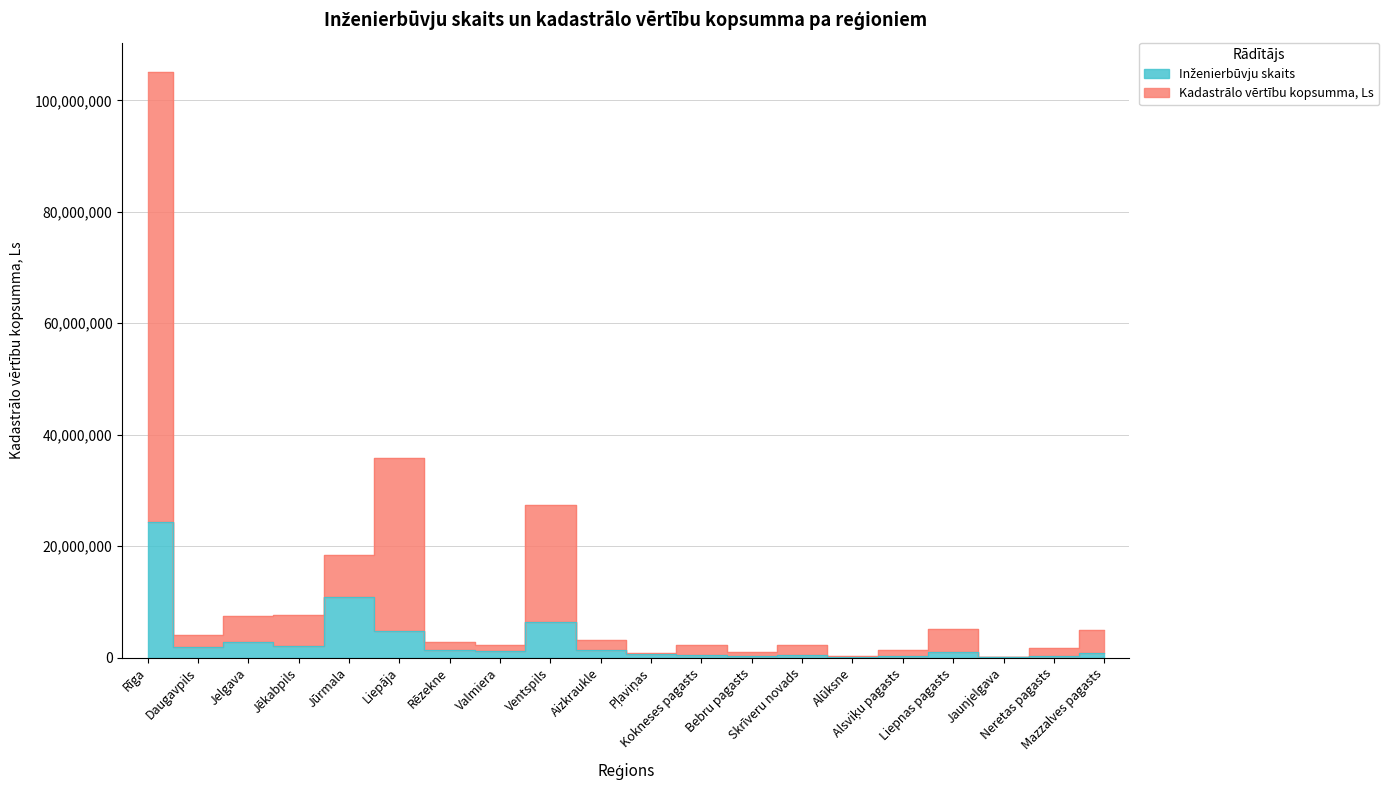

Reading right to left, extract all data points from this chart.

Kadastrālo vērtību kopsumma, Ls: 4887841.0	1741253.4	141680.2	5058973.2	1415860.9	315097.1	2230568.1	1040538.7	2303703.4	890387.8	3199621.4	27350535.2	2342778.4	2747642.8	35794138.4	18457505.9	7662216.4	7475359.9	4004914.3	105103957.4
Inženierbūvju skaits: 754160.0	243277.4	72983.2	924454.2	291932.9	182458.1	462227.1	218949.7	437899.4	583865.8	1289370.4	6410360.2	1094748.4	1338025.8	4780401.4	10789353.9	2043530.4	2749034.9	1958383.3	24254759.4